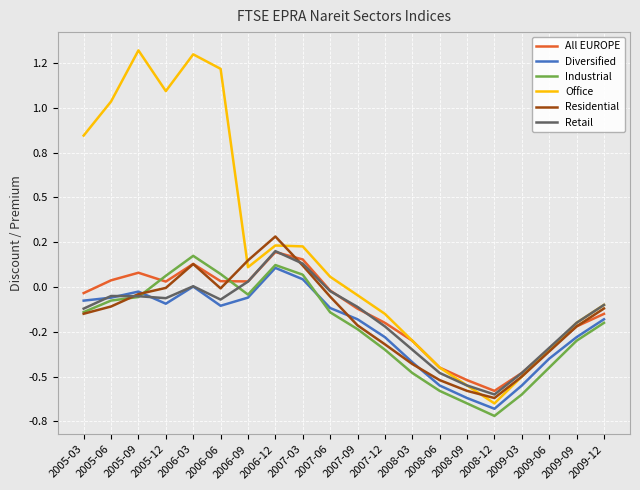

Reading right to left, list all the values displayed in this chart.

All EUROPE: -0.1	-0.2	-0.3	-0.5	-0.6	-0.5	-0.5	-0.3	-0.2	-0.1	-0.0	0.2	0.2	0.0	0.0	0.1	0.0	0.1	0.0	-0.0
Diversified: -0.2	-0.3	-0.4	-0.6	-0.7	-0.6	-0.6	-0.4	-0.3	-0.2	-0.1	0.0	0.1	-0.1	-0.1	0.0	-0.1	-0.0	-0.1	-0.1
Industrial: -0.2	-0.3	-0.5	-0.6	-0.7	-0.7	-0.6	-0.5	-0.3	-0.2	-0.1	0.1	0.1	-0.0	0.1	0.2	0.1	-0.1	-0.1	-0.1
Office: -0.1	-0.2	-0.3	-0.5	-0.7	-0.6	-0.5	-0.3	-0.1	-0.0	0.1	0.2	0.2	0.1	1.2	1.3	1.1	1.3	1.0	0.8
Residential: -0.1	-0.2	-0.4	-0.5	-0.6	-0.6	-0.5	-0.4	-0.3	-0.2	-0.1	0.1	0.3	0.1	-0.0	0.1	-0.0	-0.0	-0.1	-0.1
Retail: -0.1	-0.2	-0.3	-0.5	-0.6	-0.6	-0.5	-0.3	-0.2	-0.1	-0.0	0.1	0.2	0.0	-0.1	0.0	-0.1	-0.1	-0.1	-0.1